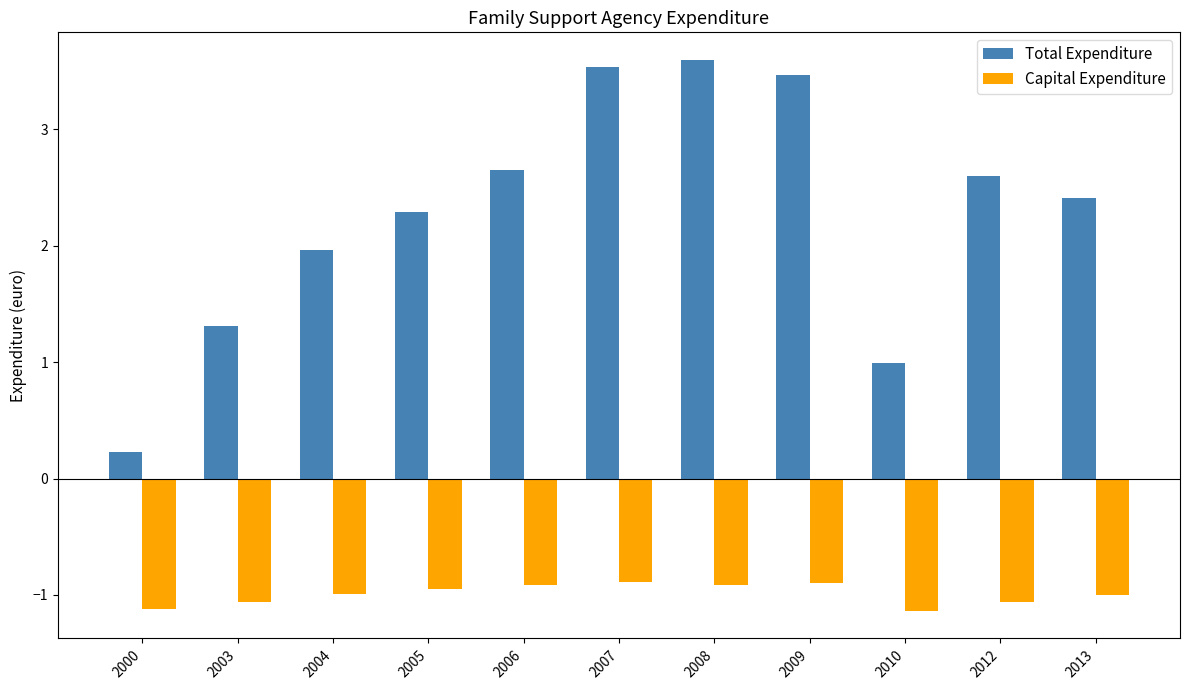

What are all the series names shown in the legend?

Total Expenditure, Capital Expenditure